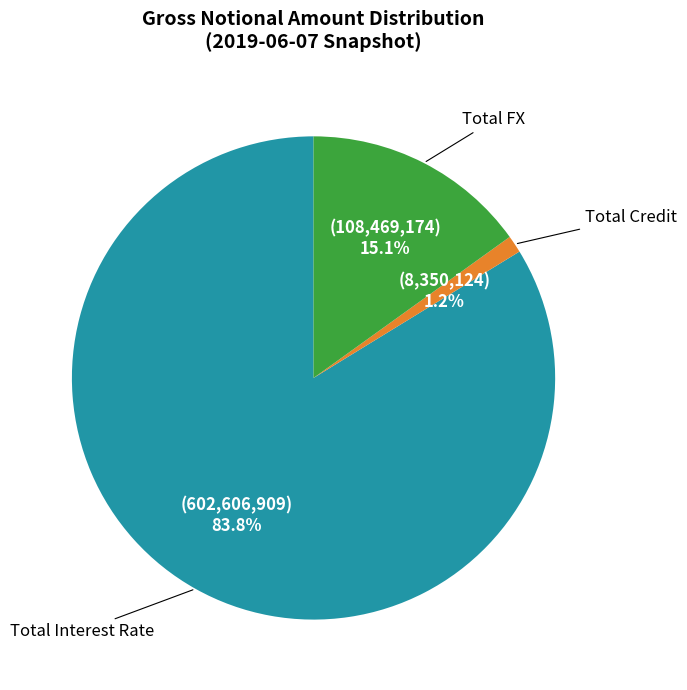

Count the number of slices in the pie.

3